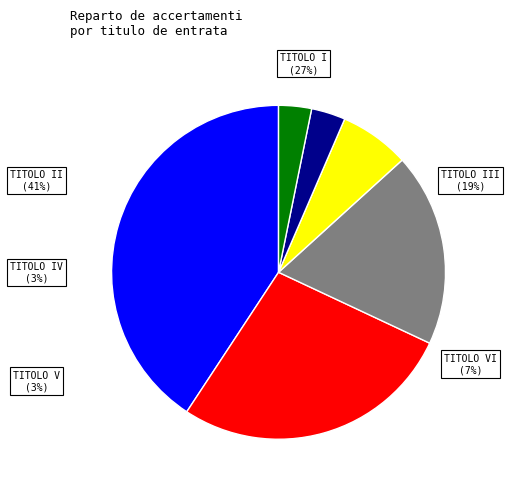

True or false: TITOLO III accounts for 32% of the total.

False